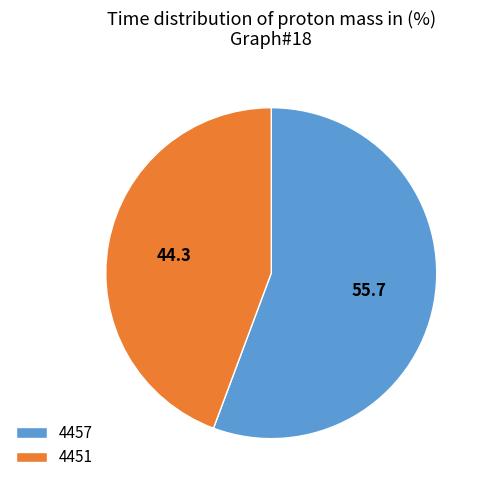

Which category accounts for the majority?

4457